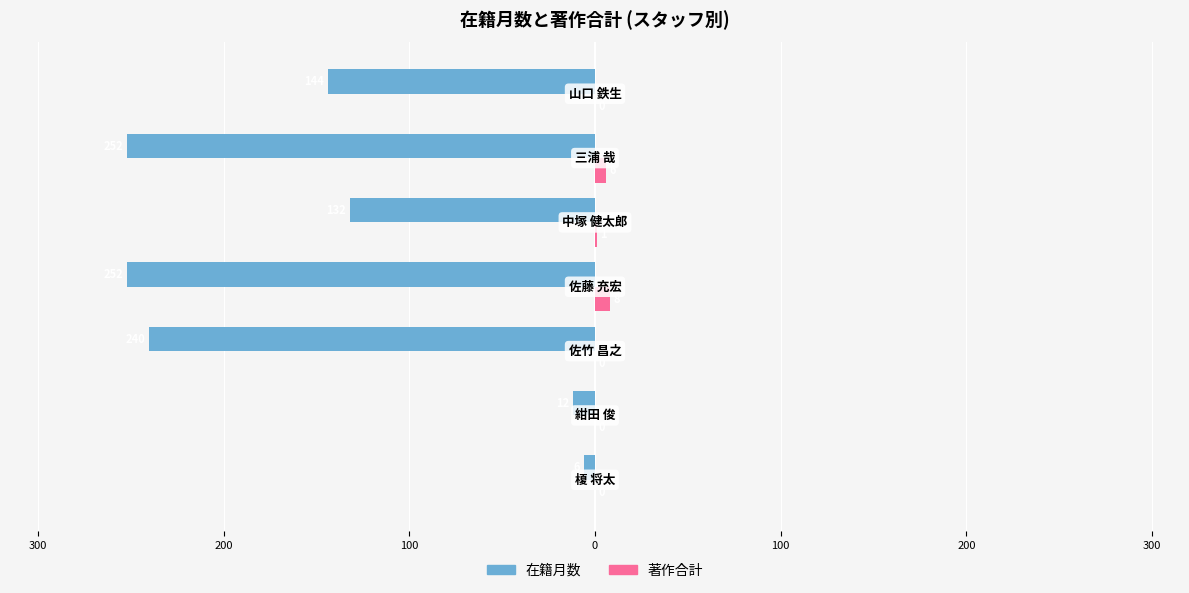

What is the average value of the 在籍月数 series?

-148